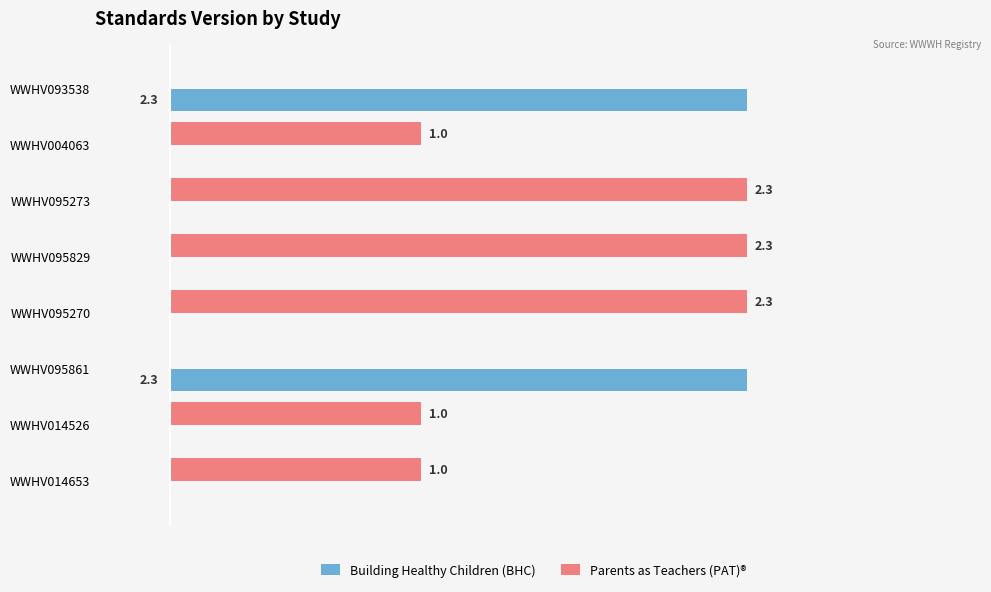

Which series has the largest total across all categories?

Parents as Teachers (PAT)®